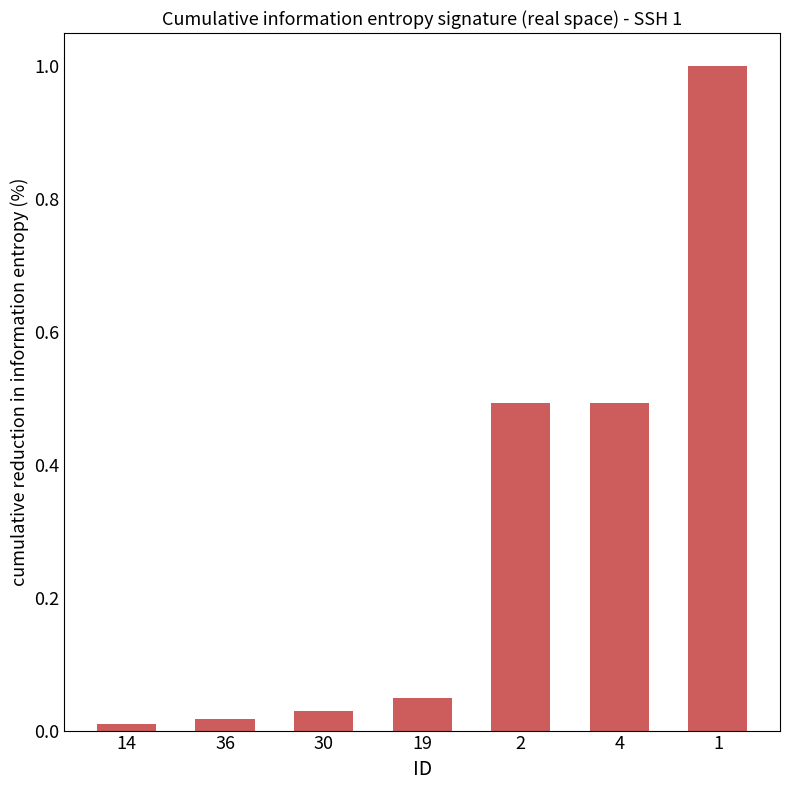

How many bars are there in total?

7